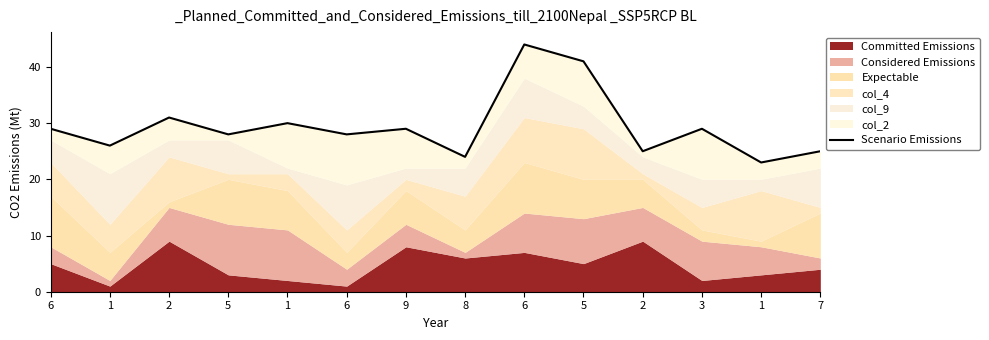

How many lines are shown in the chart?

1